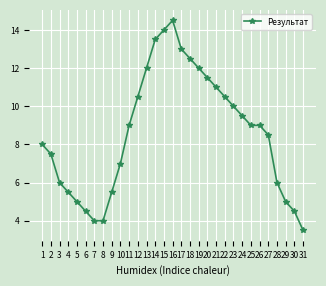

How many lines are shown in the chart?

1